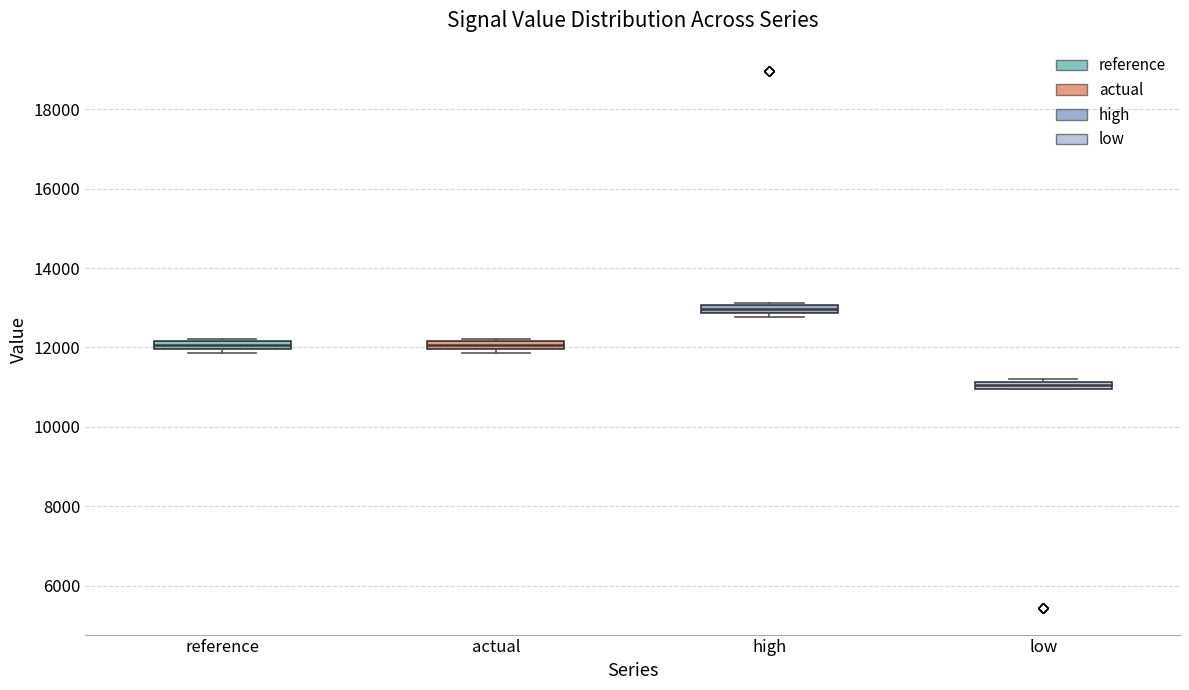

Which box has the highest median line?

high